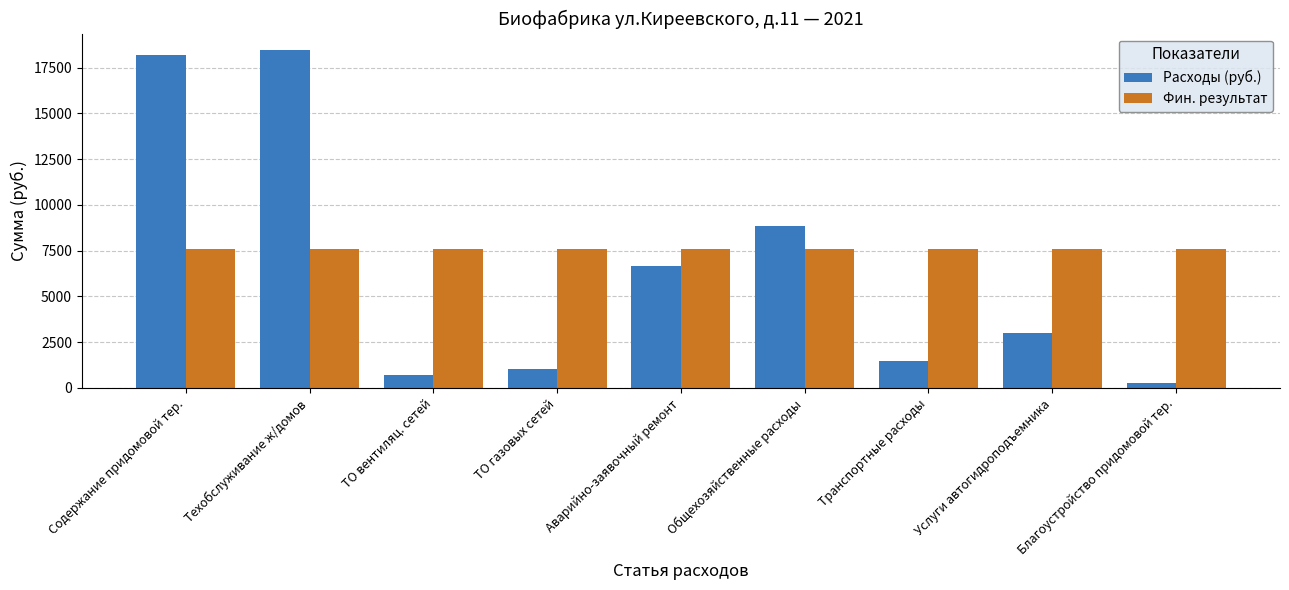

What is the difference between the maximum and second lowest values in the Расходы (руб.) series?

17712.7